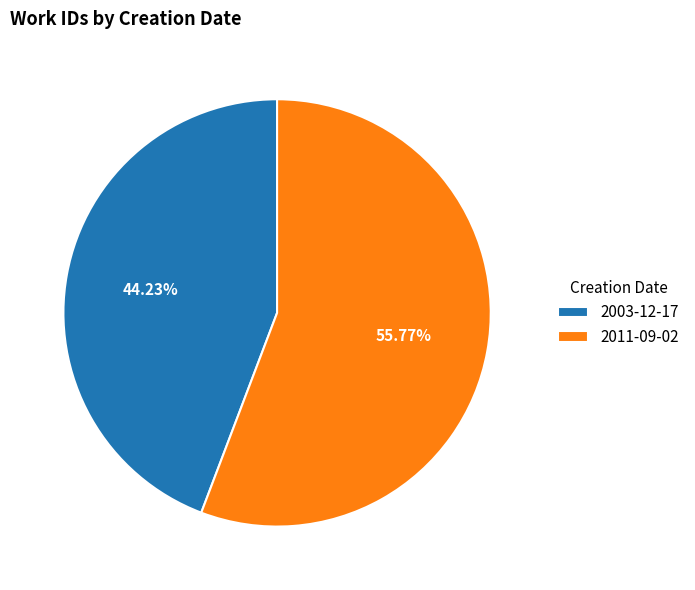

Which has a higher value, 2011-09-02 or 2003-12-17?

2011-09-02